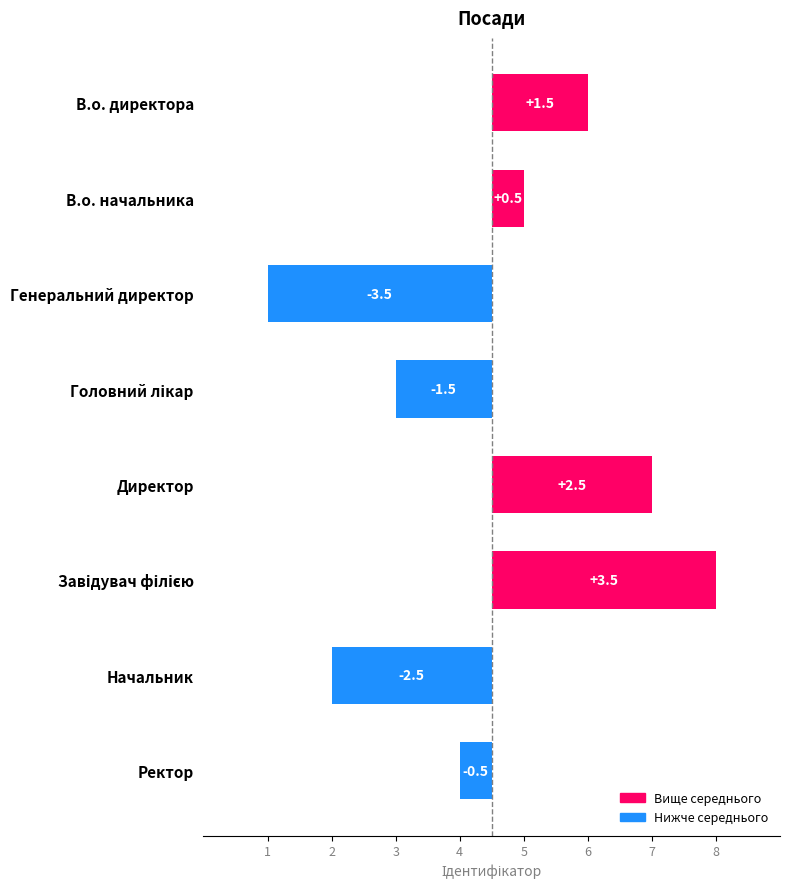

The value at Генеральний директор is -5.1. True or false?

False